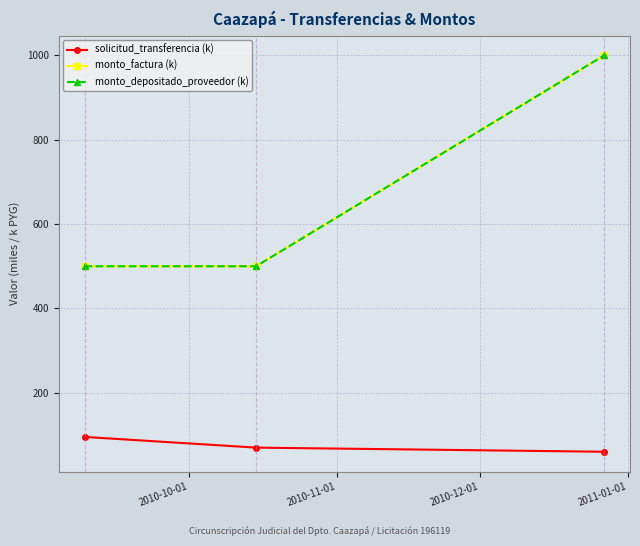

Reading right to left, what are all the values shown in this chart?

solicitud_transferencia (k): 60.1	69.9	95.3
monto_factura (k): 1000.0	500.0	500.0
monto_depositado_proveedor (k): 1000.0	500.0	500.0